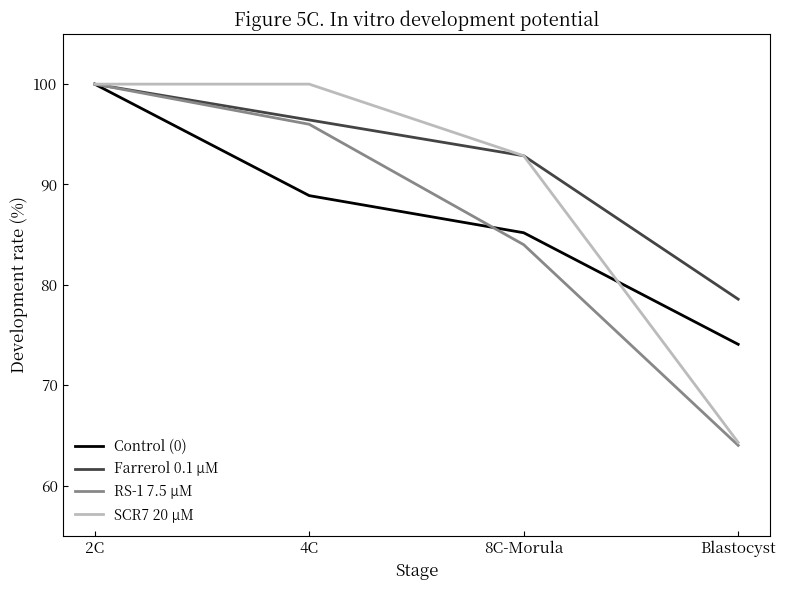

Which series has the largest total across all categories?

Farrerol 0.1 μM